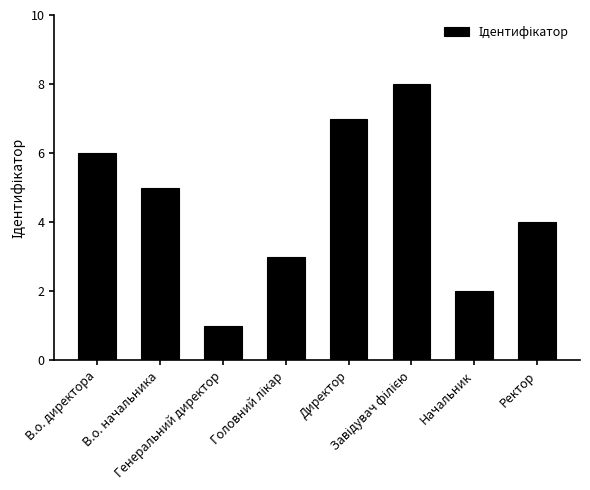

What is the maximum value shown in the chart?

8